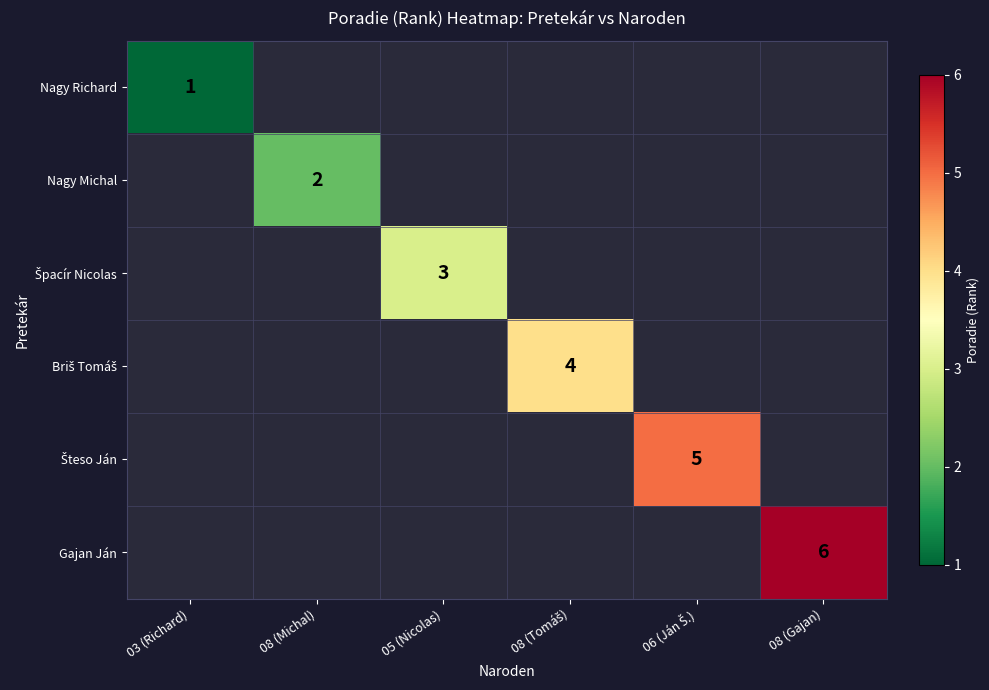

True or false: Gajan Ján has a value of 6 at 08 (Gajan).

True